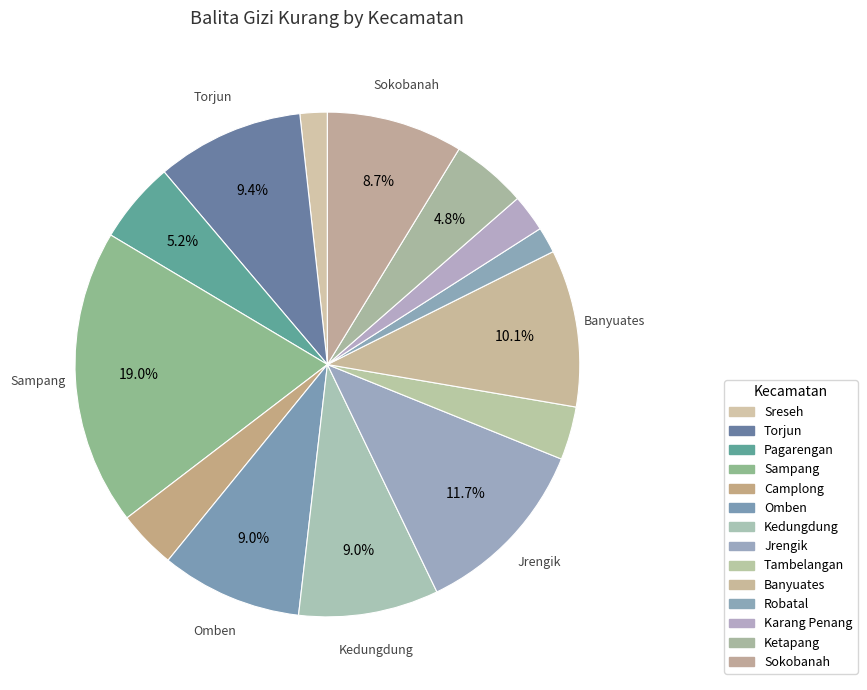

True or false: Kedungdung accounts for 20% of the total.

False